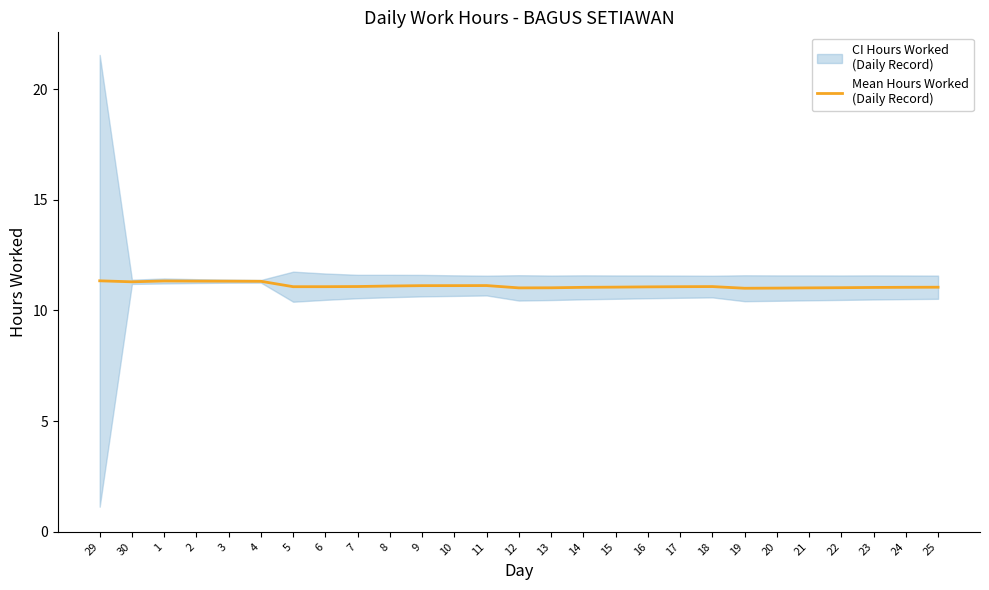

True or false: the data shows 4.9 at 11.

False